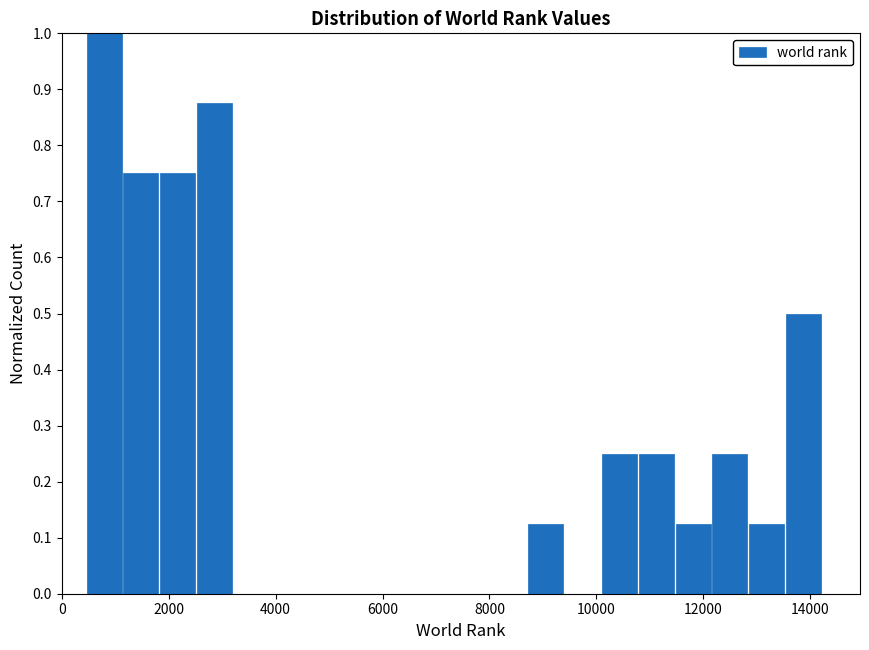

Around what value on the x-axis is the tallest bar? Give the approximate position of its centre, as read against the axis.

800